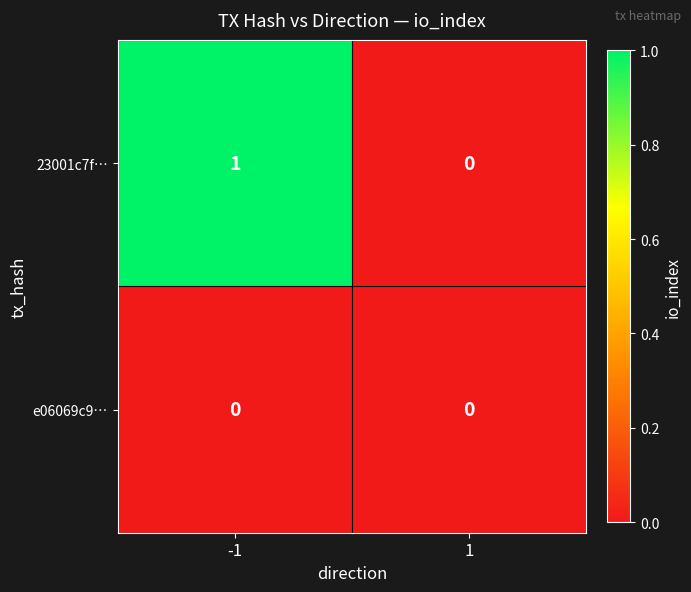

List the series in order of their peak value, lowest first.

e06069c9…, 23001c7f…